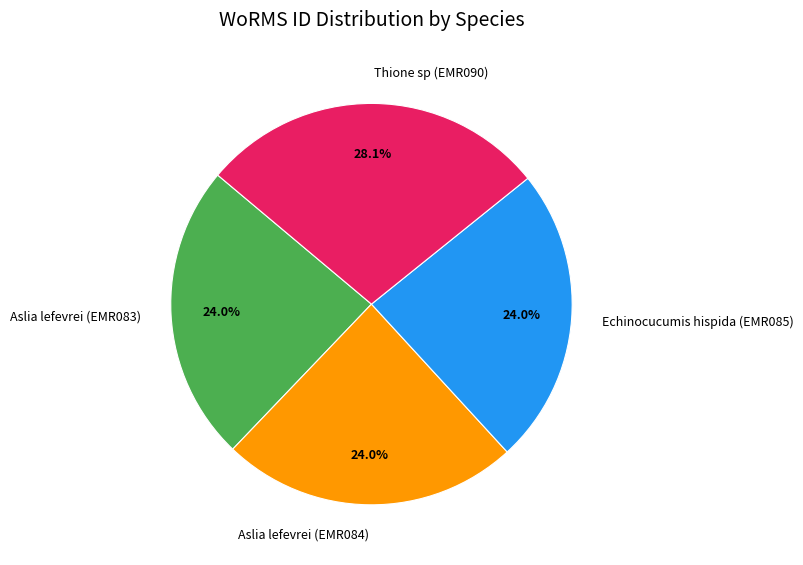

Which slice is the largest?

Thione sp (EMR090)